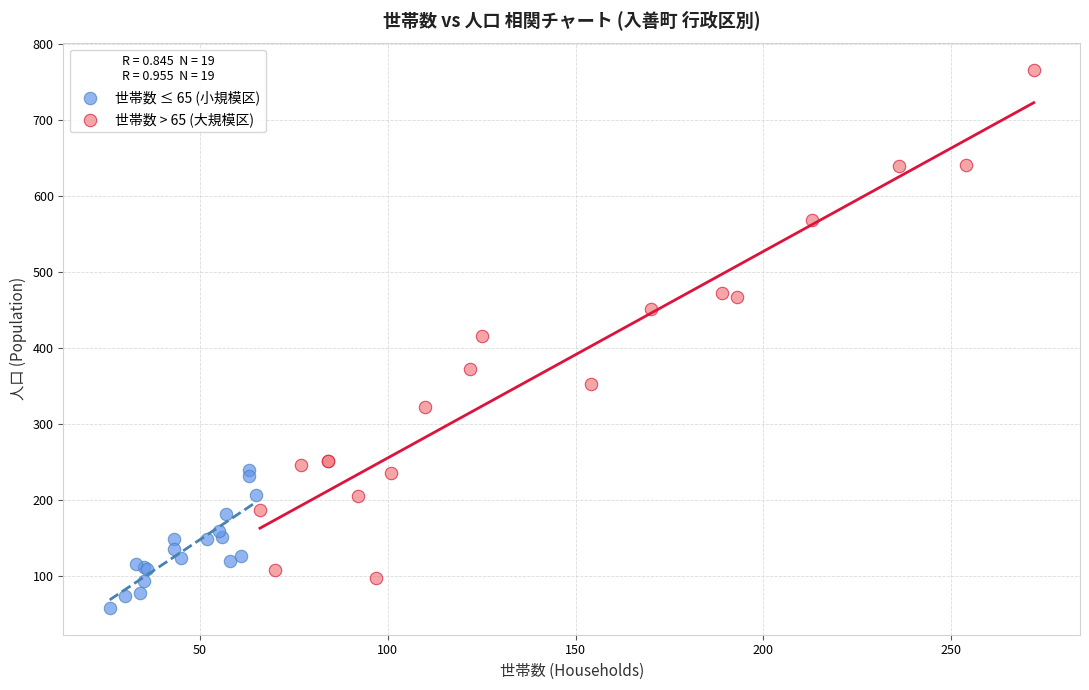

Which series contains the lowest Y value?

世帯数 ≤ 65 (小規模区)